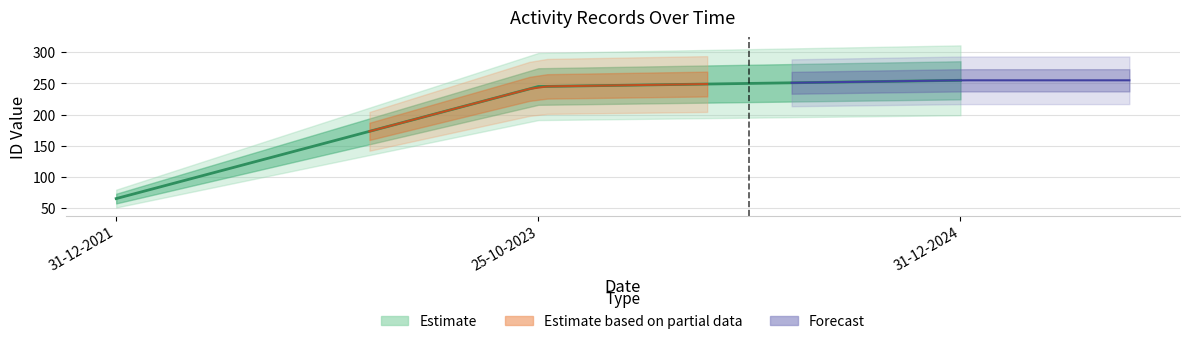

Is it true that the value at 31-12-2024 is 114?

False